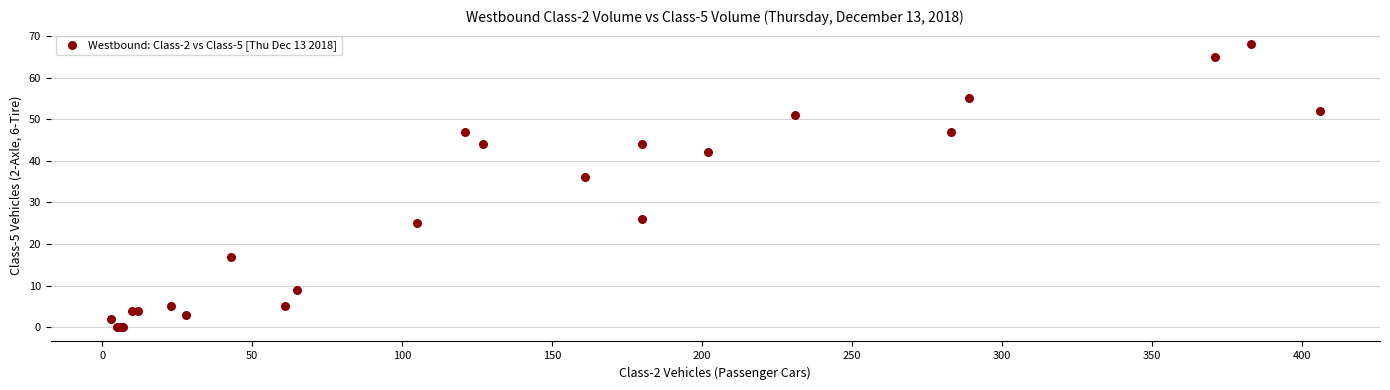

What Y value in the scatter plot is closest to 34?

36